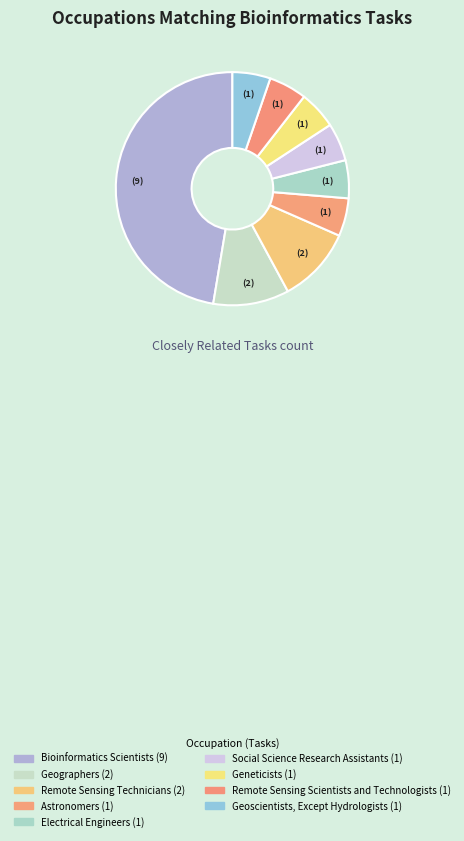

What is the ratio of the value at Electrical Engineers to the value at Geographers?

0.5